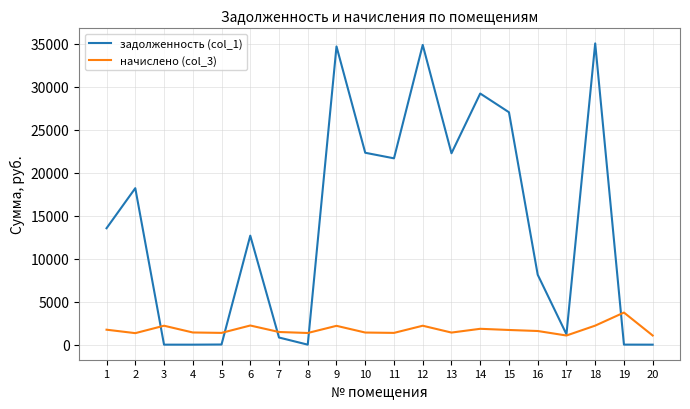

What is the greatest value displayed?

35043.2